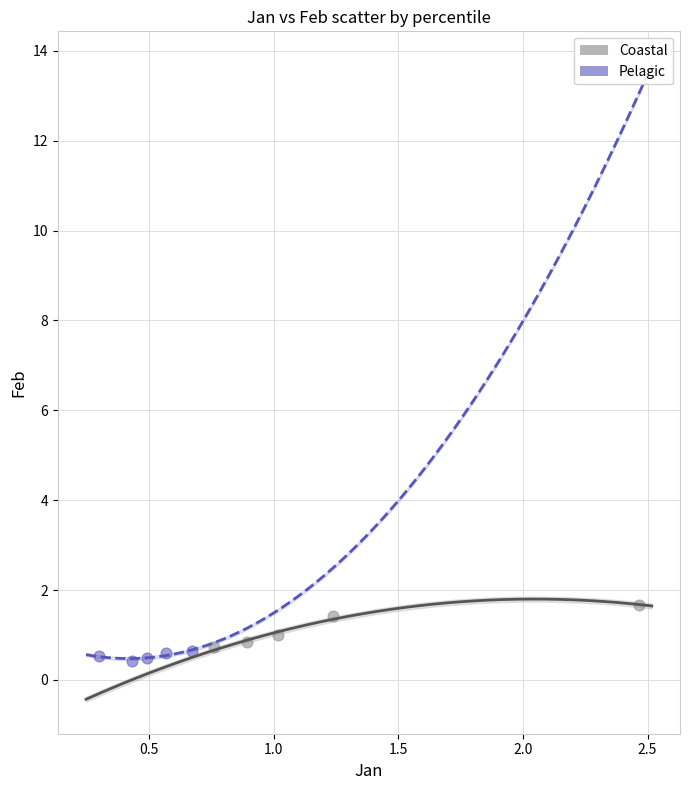

Which series has the widest spread of Y values?

Coastal